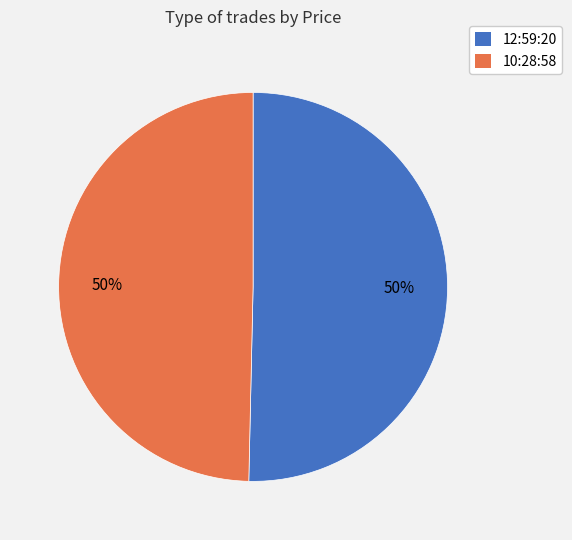

To the nearest percent, what percentage of the pie is 10:28:58?

50%